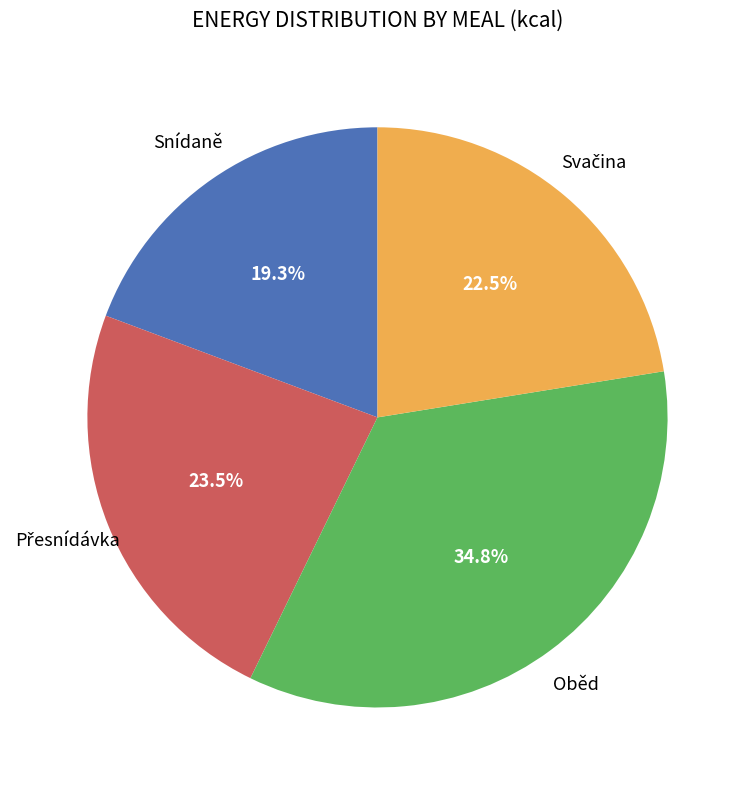

Is there a majority slice in this chart?

No